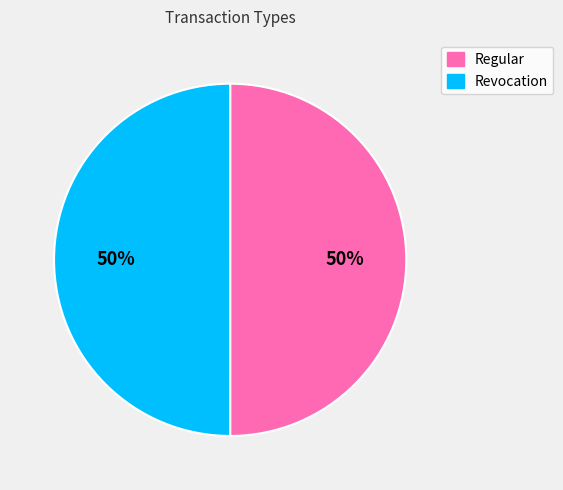

To the nearest percent, what is the average slice percentage?

50%